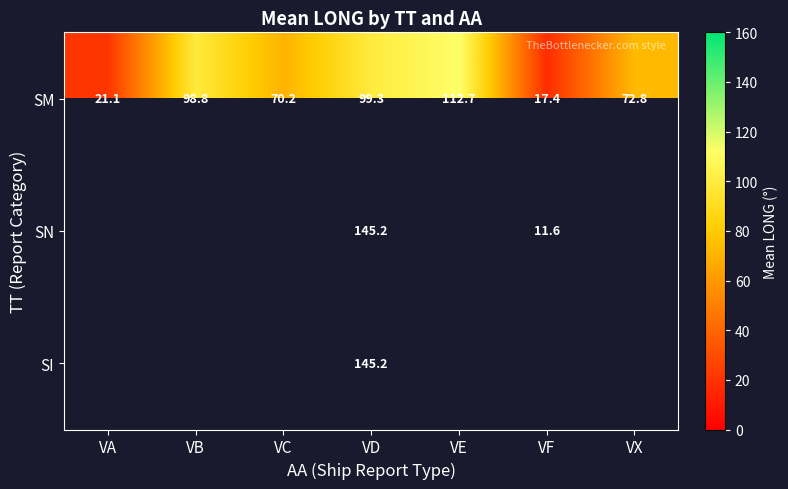

How many data points in SM are above 72?

4